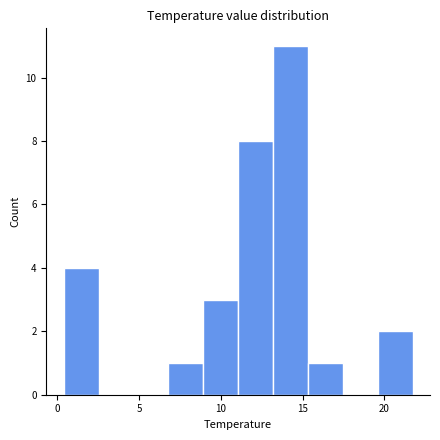

What is the height of the bar covering 19.5 to 21.5 on the x-axis? Neither the bar edges nor the heights are printed on the chart, so give them approximately, as read against the axes.

2